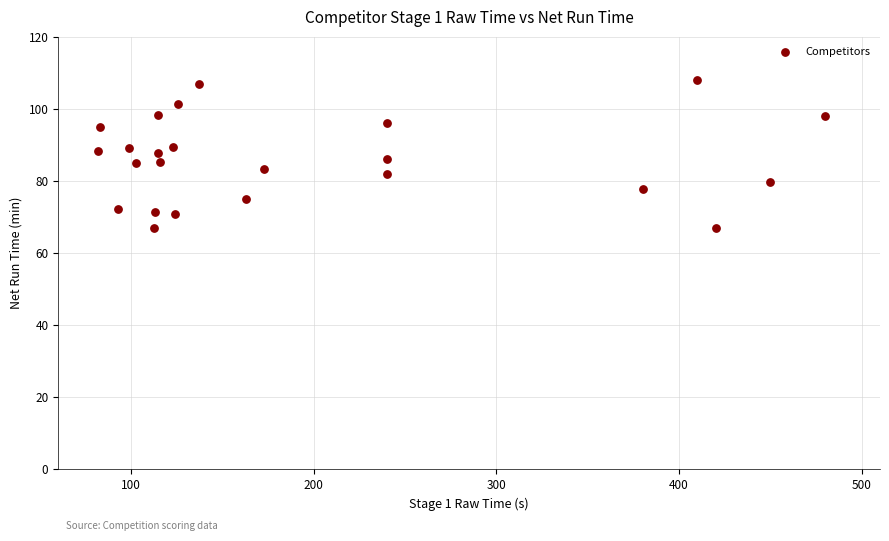

What is the range of X values (max minus min)?

398.0